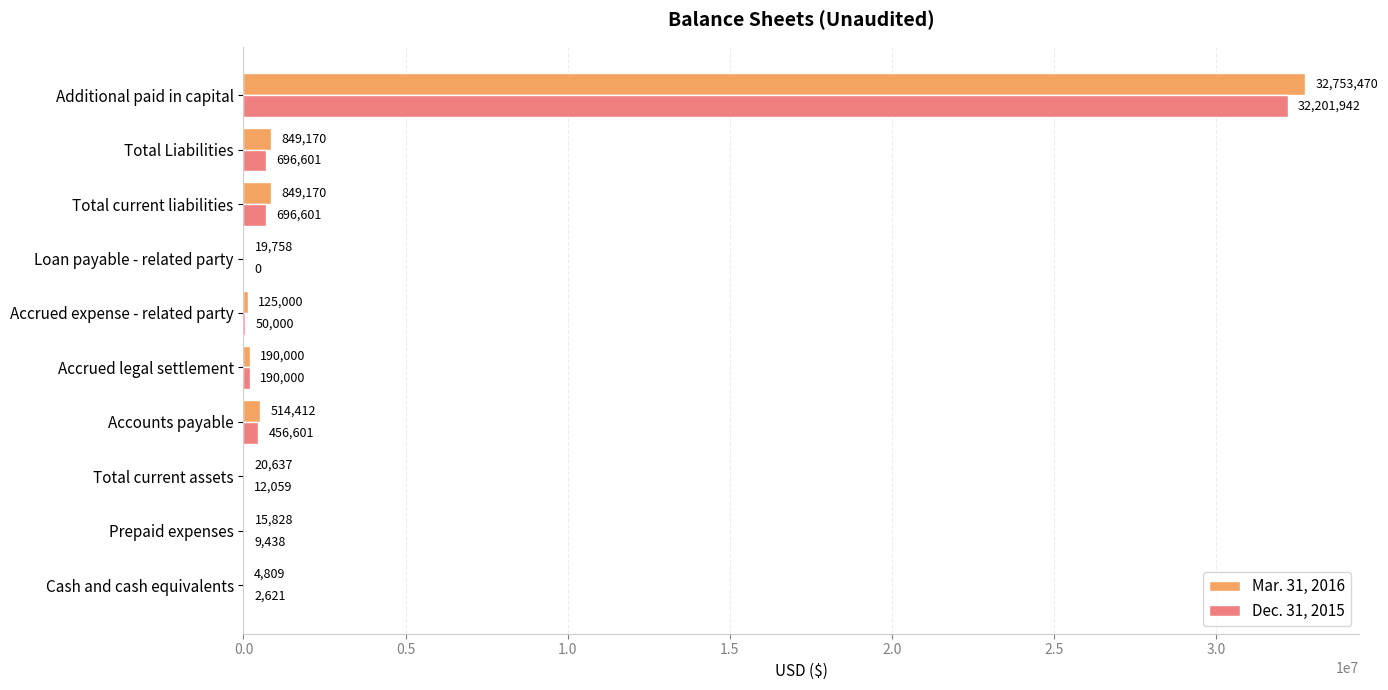

Which series has the largest total across all categories?

Mar. 31, 2016